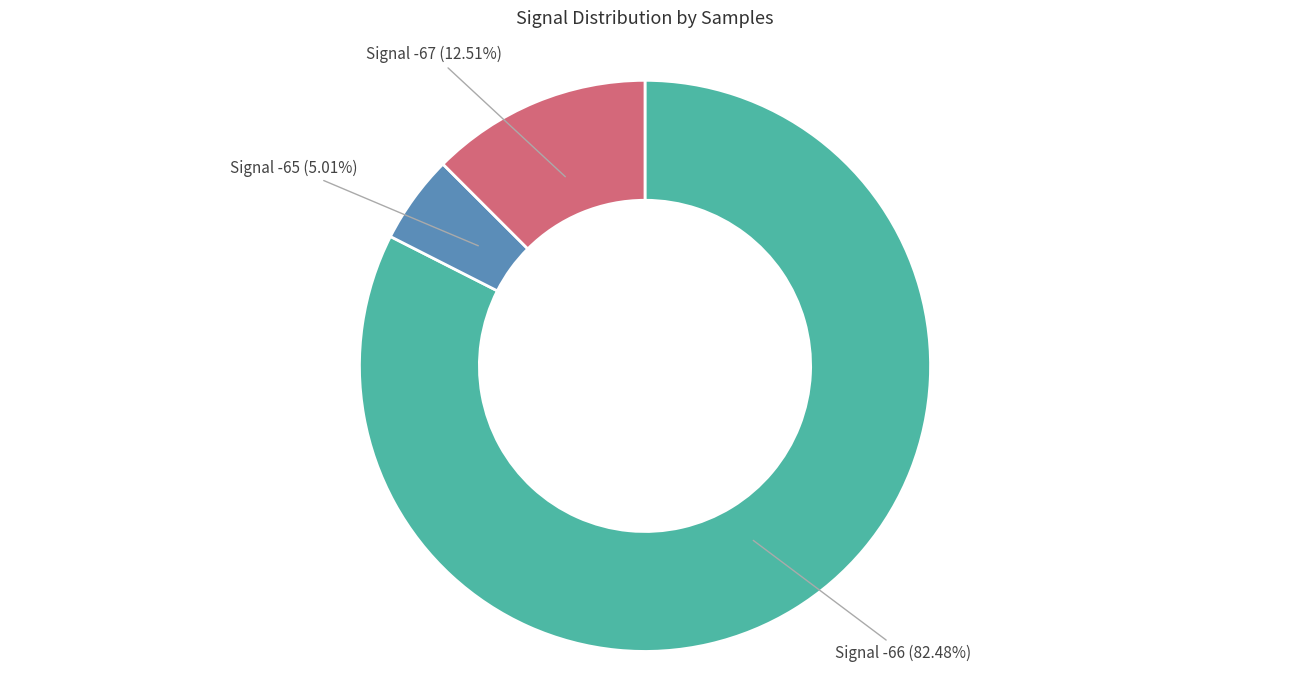

Does any single category account for the majority?

Yes